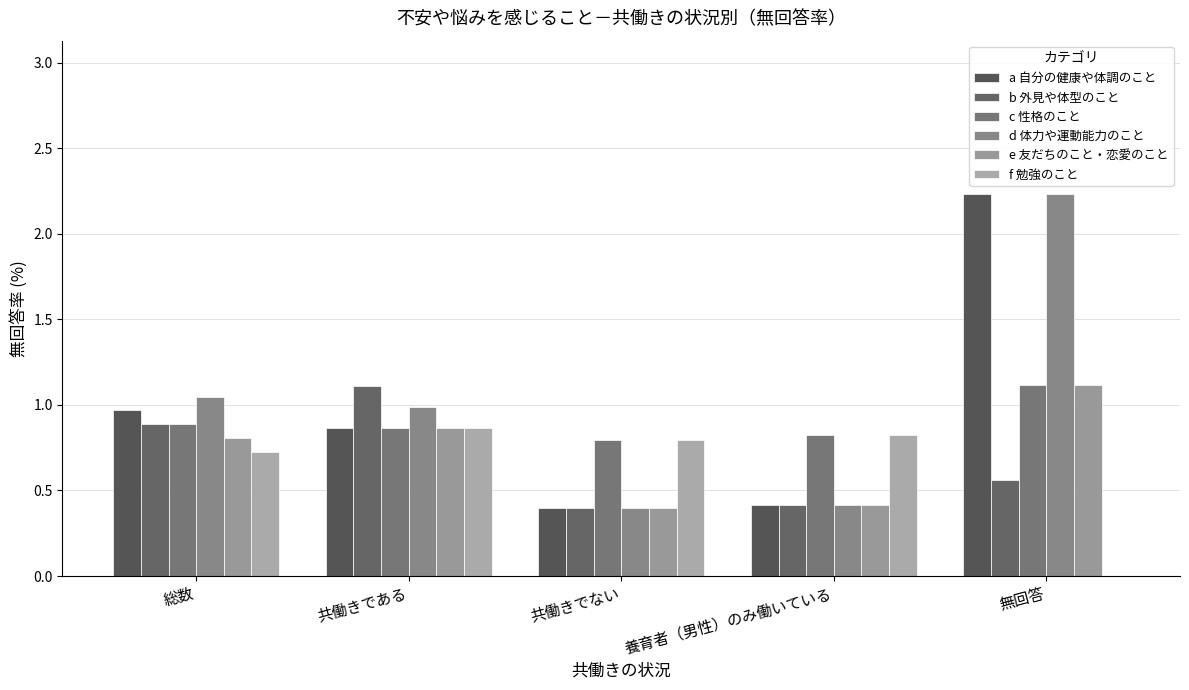

How many positive values does the f 勉強のこと series have?

4